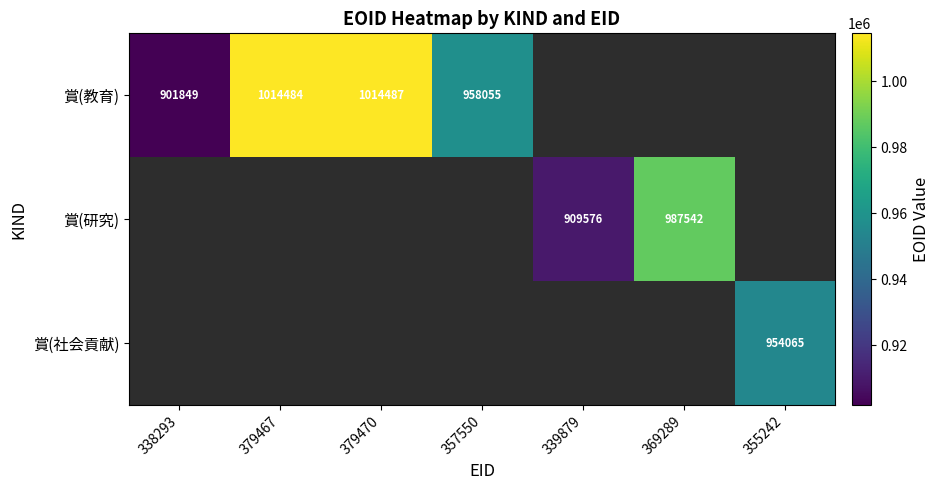

At how many categories does at least one series exceed 980182?

3